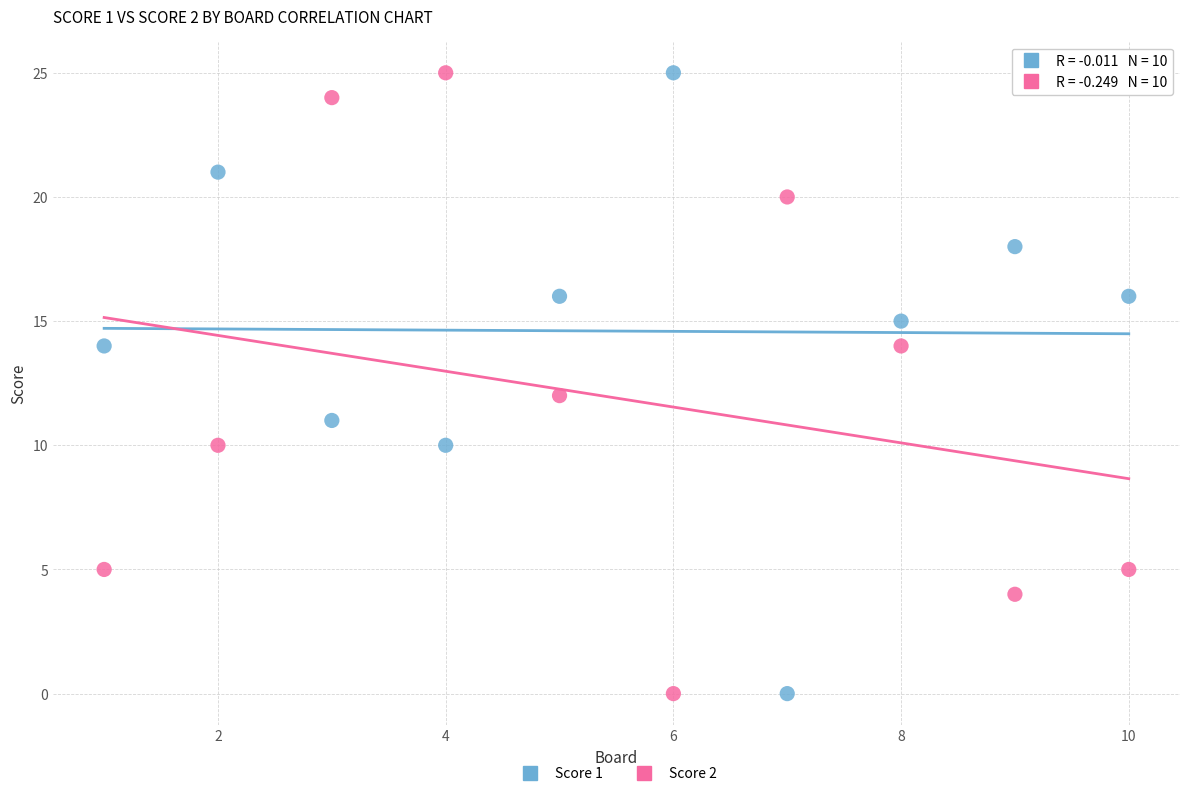

What are all the series names shown in the legend?

Score 1, Score 2